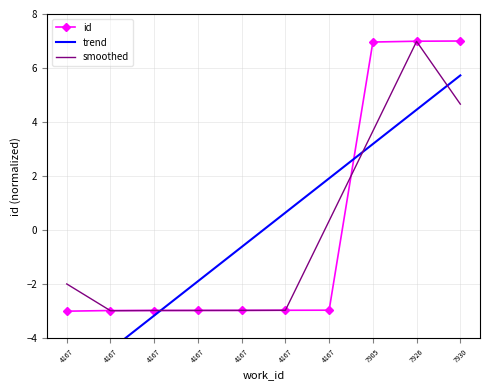

How many values in id are below zero?

7